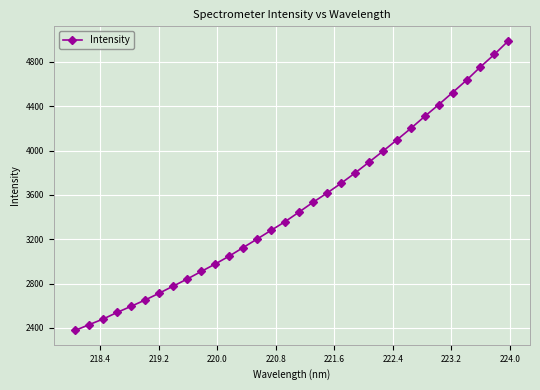

What is the minimum value shown in the chart?

2378.4